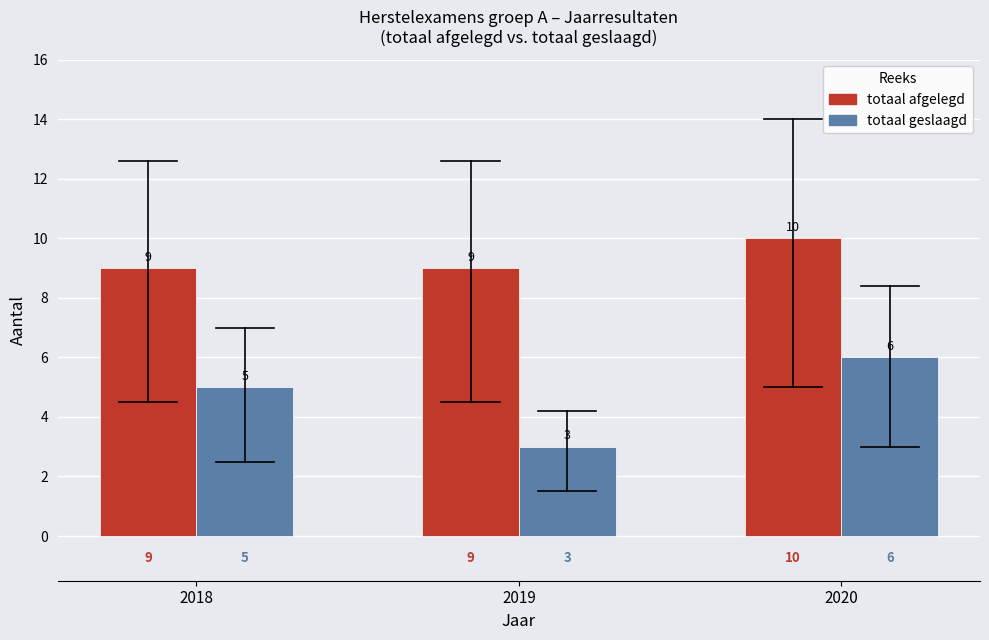

Between 2019 and 2020, which series saw the biggest shift?

totaal geslaagd